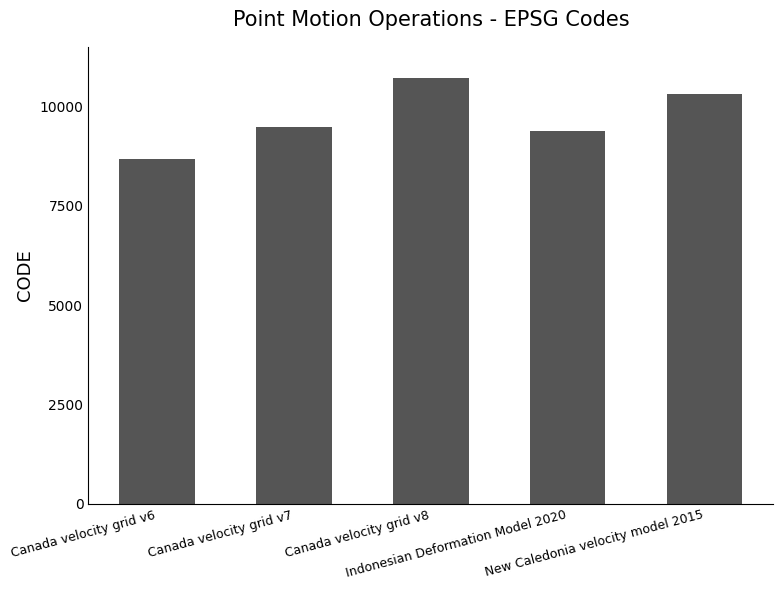

What is the minimum value shown in the chart?

8676